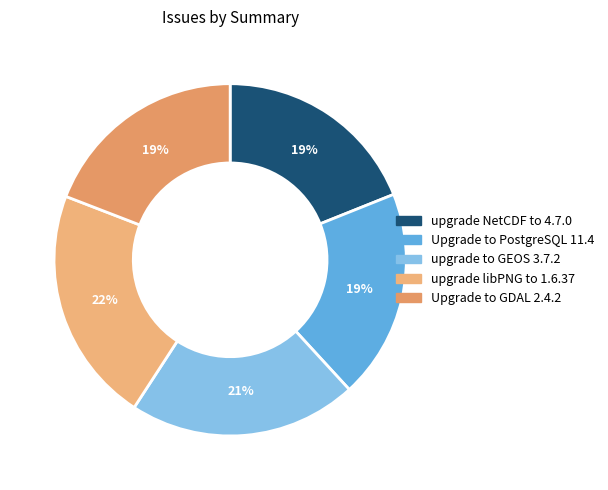

True or false: upgrade NetCDF to 4.7.0 accounts for 33% of the total.

False